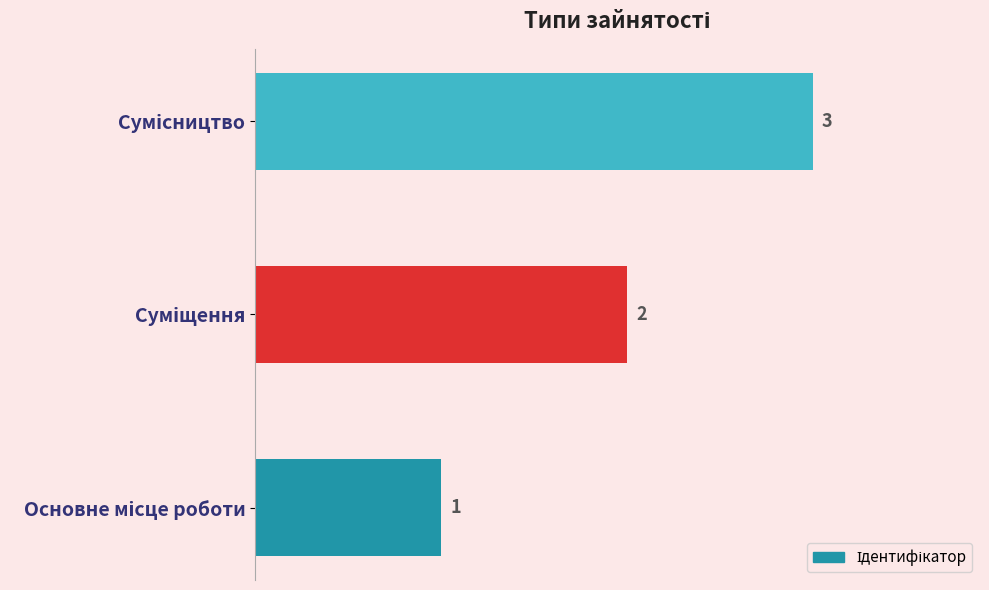

How many values are between 1 and 3?

3